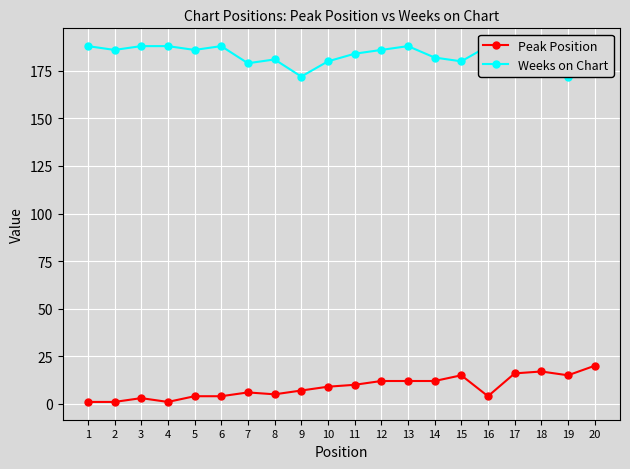

How many lines are shown in the chart?

2